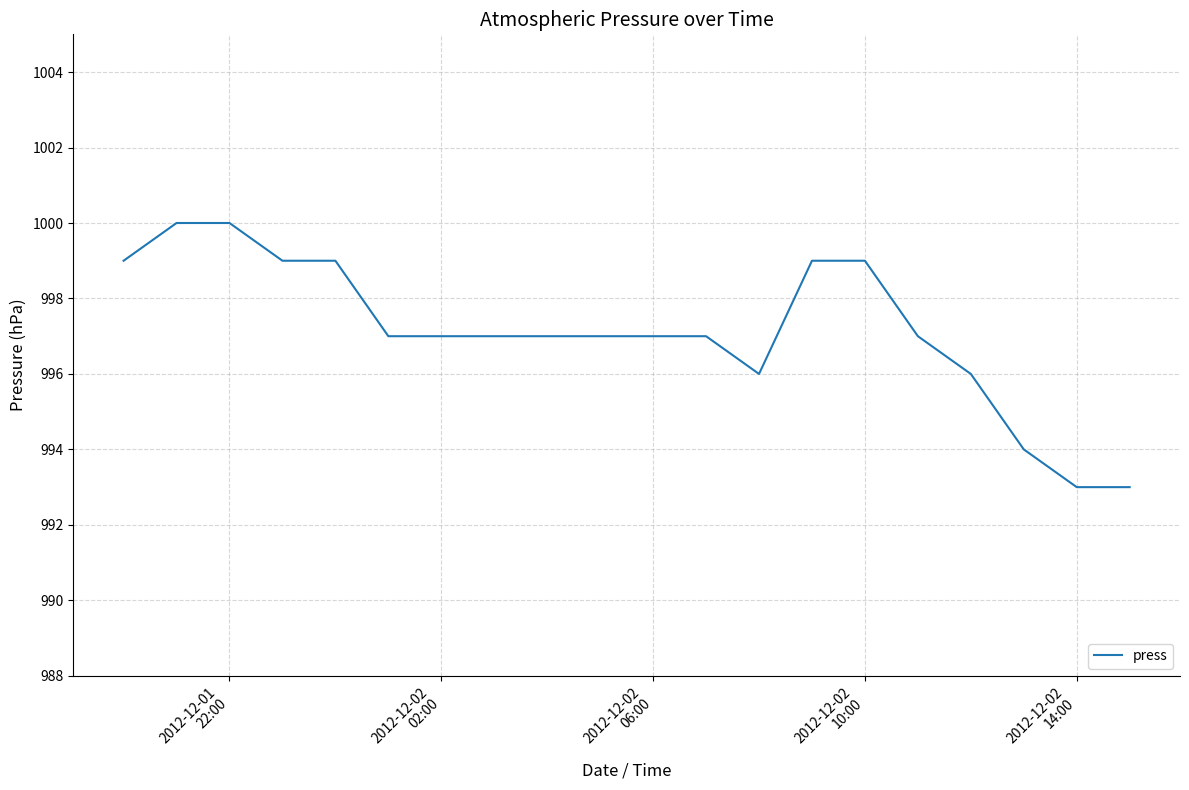

Reading left to right, list all the values displayed in this chart.

999	1000	1000	999	999	997	997	997	997	997	997	997	996	999	999	997	996	994	993	993